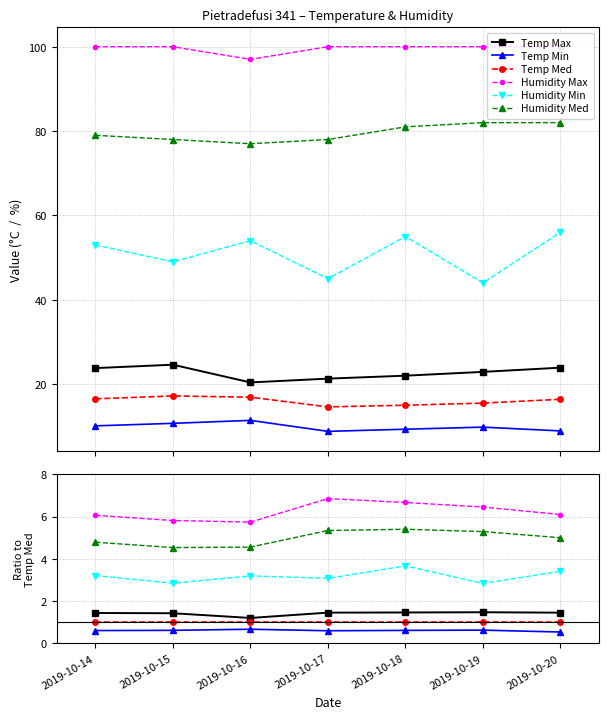

What is the total value across all series at 2019-10-18?

18.8